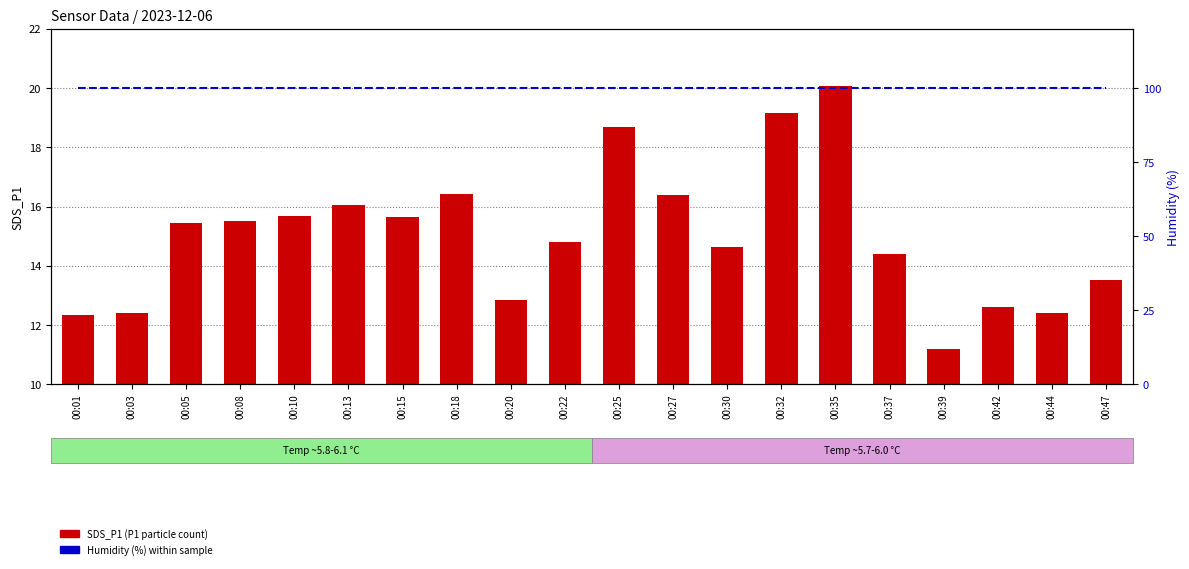

Reading left to right, transcribe all the data shown in this chart.

SDS_P1 (P1 particle): 12.3	12.4	15.4	15.5	15.7	16.1	15.7	16.4	12.8	14.8	18.7	16.4	14.6	19.1	20.1	14.4	11.2	12.6	12.4	13.5
Humidity (%): 99.9	99.9	99.9	99.9	99.9	99.9	99.9	99.9	99.9	99.9	99.9	99.9	99.9	99.9	99.9	99.9	99.9	99.9	99.9	99.9